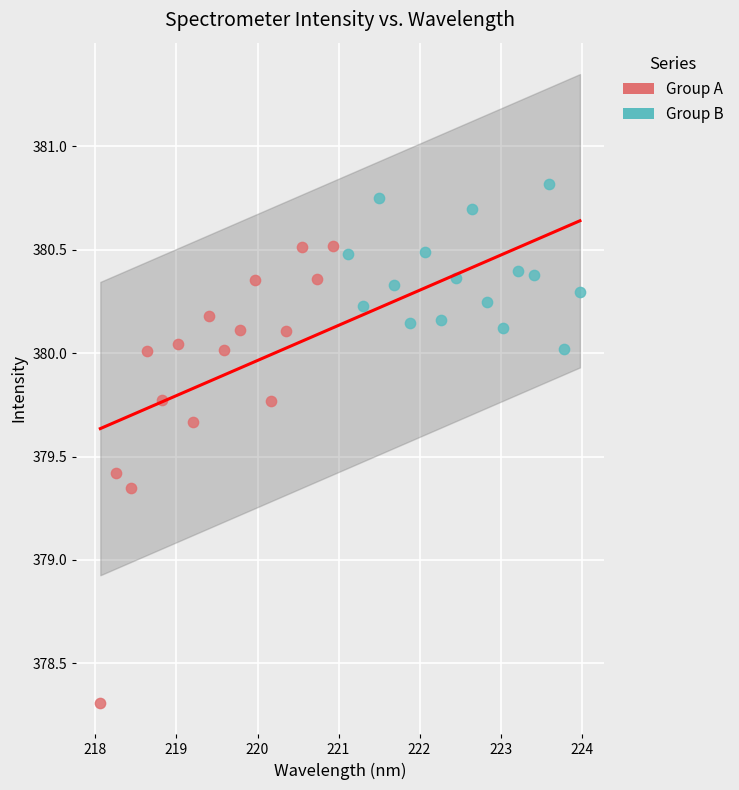

Which series reaches the maximum Y coordinate?

Group B